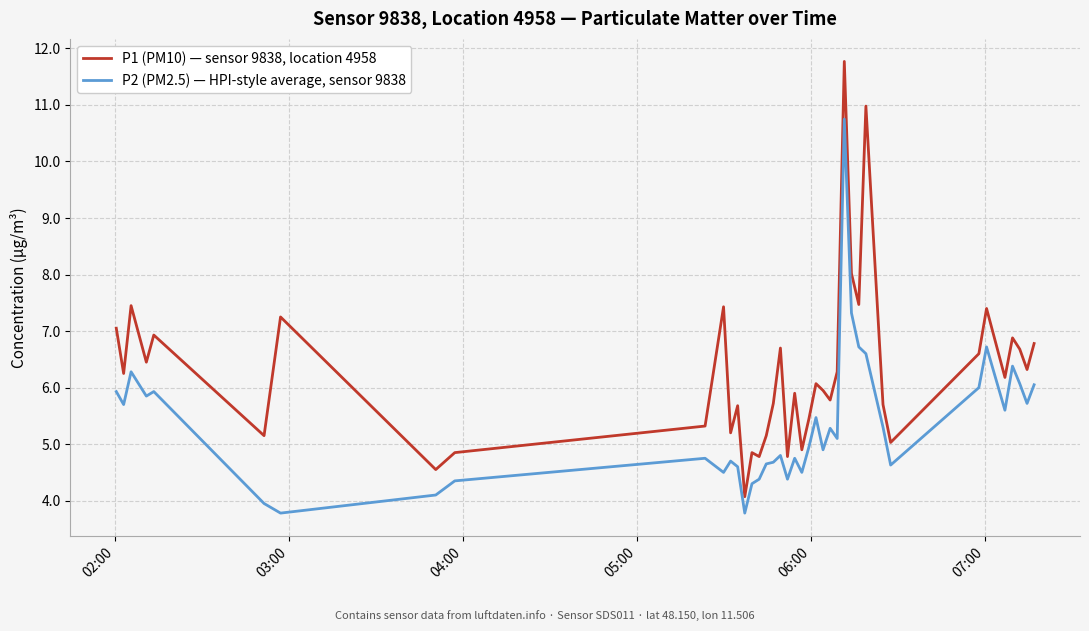

Which series has the largest range (max minus min)?

P1 (PM10) — sensor 9838, location 4958